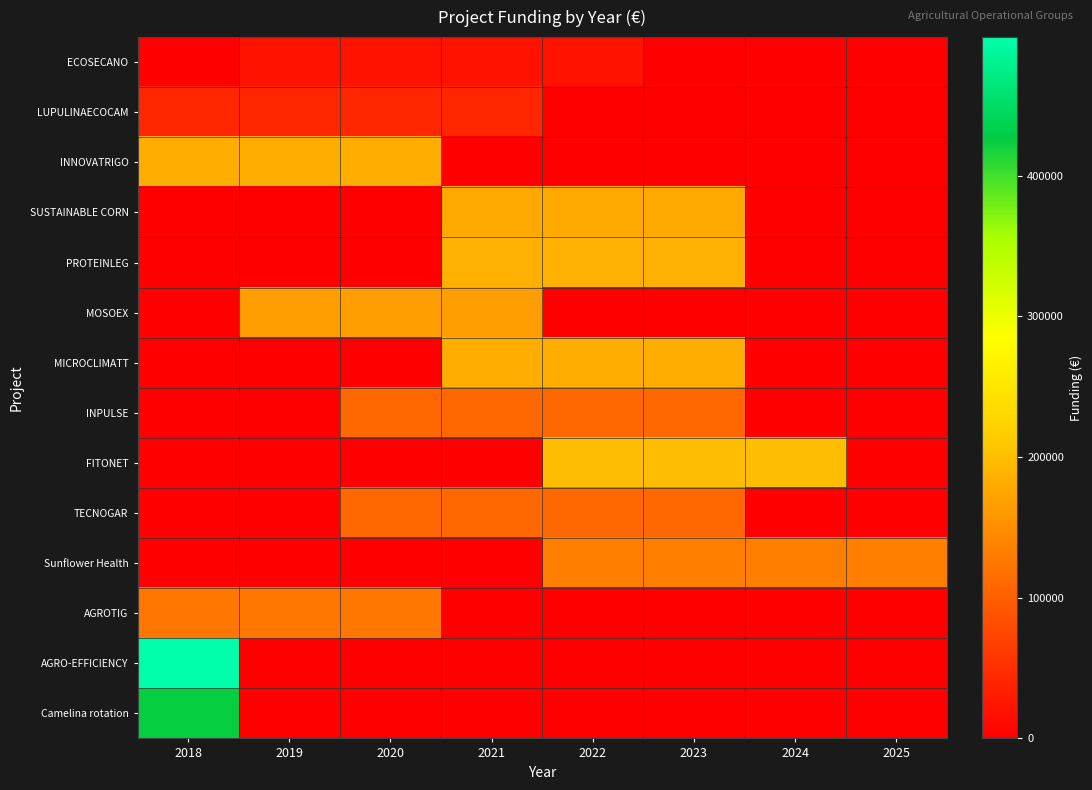

At 2020, list the series in order from smallest to largest.

SUSTAINABLE CORN, PROTEINLEG, MICROCLIMATT, FITONET, Sunflower Health, AGRO-EFFICIENCY, Camelina rotation, ECOSECANO, LUPULINAECOCAM, TECNOGAR, INPULSE, AGROTIG, MOSOEX, INNOVATRIGO